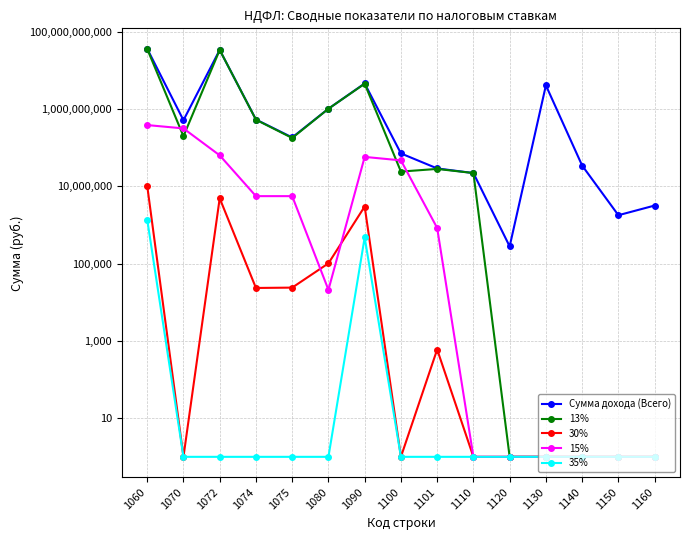

At which category does 13% reach its first local peak?

1072